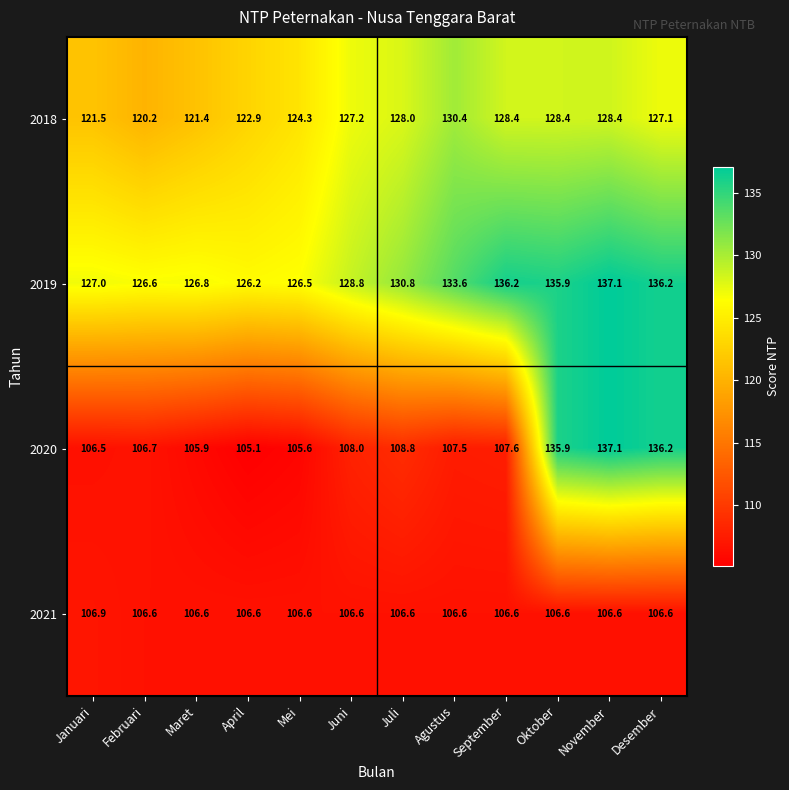

How many series are shown in this chart?

4